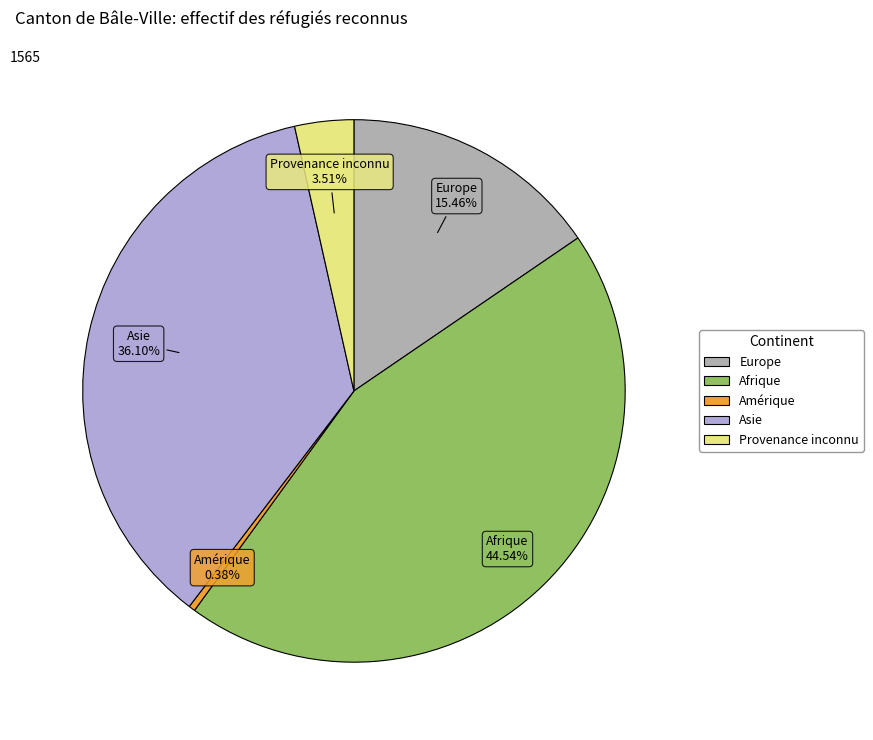

Does any single category account for the majority?

No